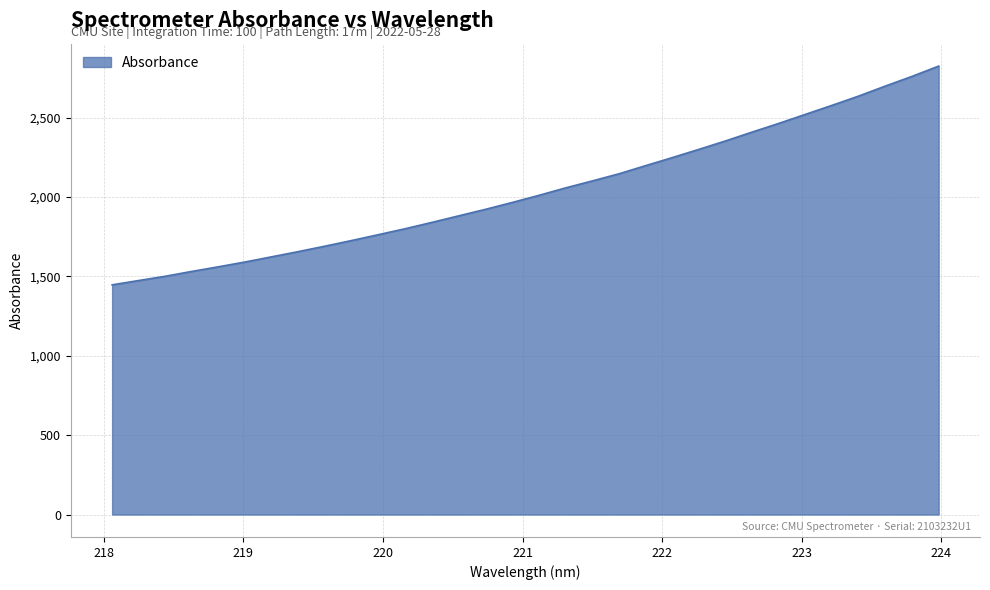

What is the difference between the maximum and minimum values?

1378.2